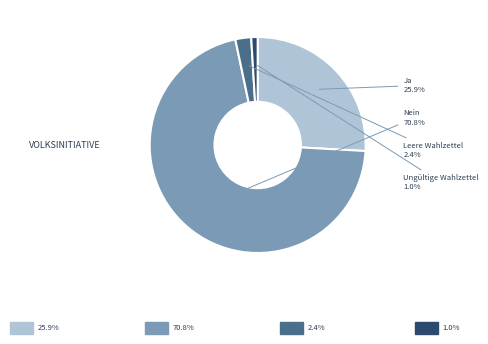

Is there a majority slice in this chart?

Yes